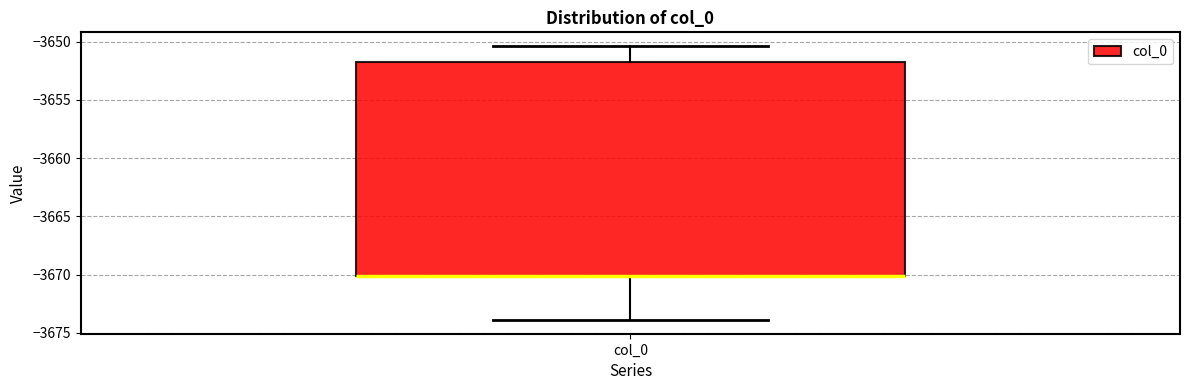

Read this box plot against the y-axis: the position of the median line, the range covered by the box, and the ends of both whiskers. The values are not printed on the chart, so give them approximately, as read against the axis.

median -3670.0 (drawn on the box's lower edge), box -3670.0 to -3651.5, whiskers -3674.0 to -3650.5